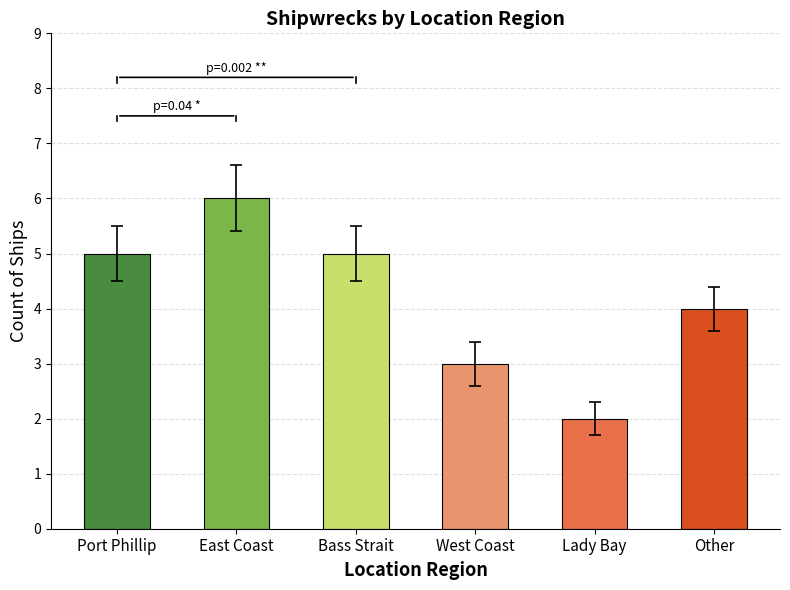

True or false: the data shows 3 at West Coast.

True